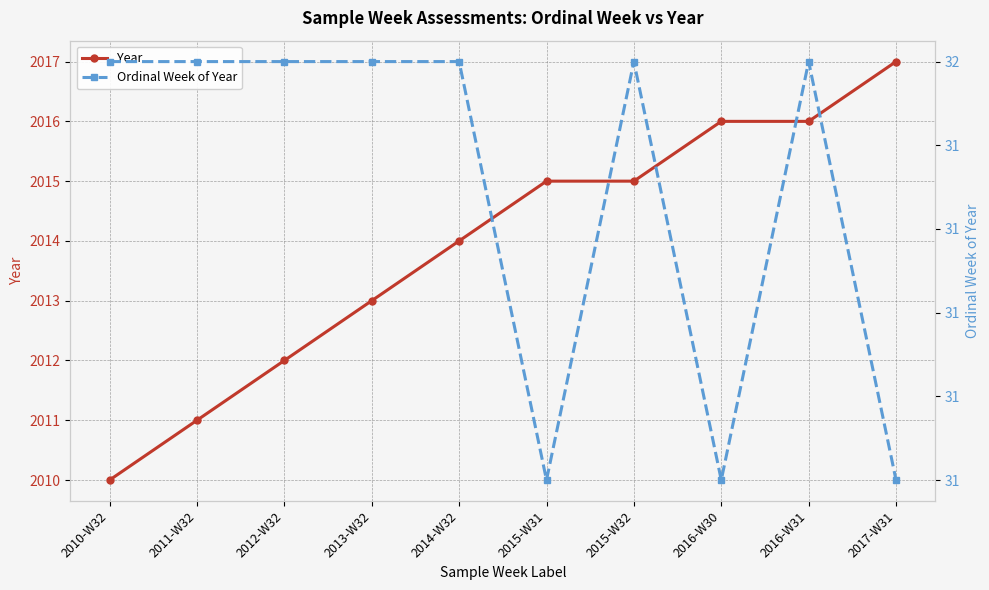

How many interior local valleys does the Ordinal Week of Year series have?

2